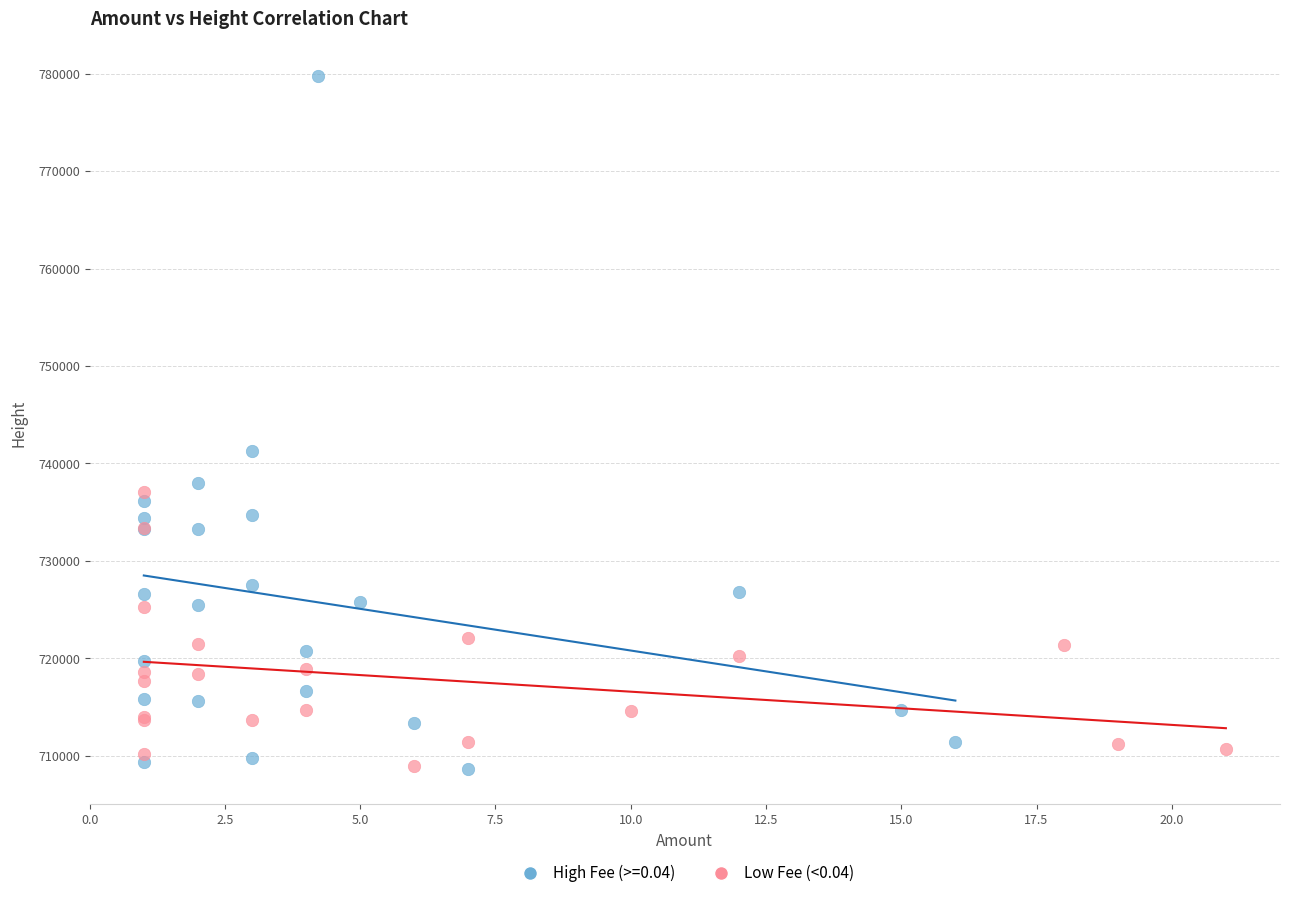

Which series has the largest Y range (max minus min)?

High Fee (>=0.04)